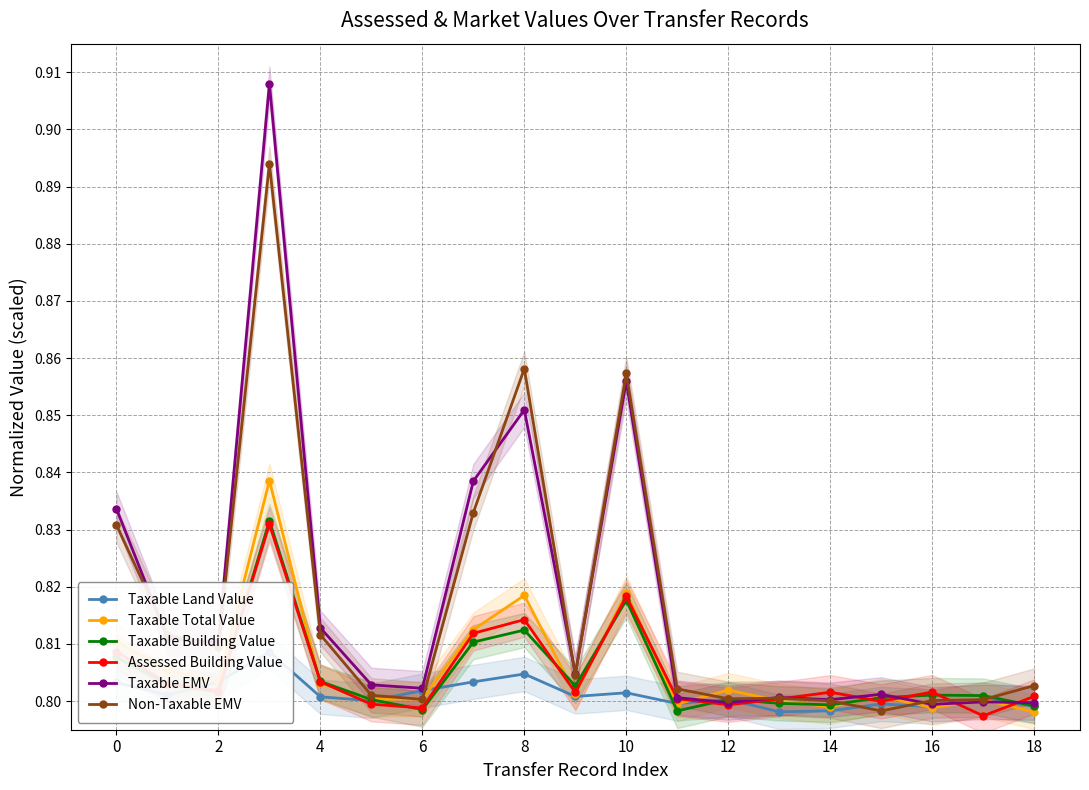

The value of Non-Taxable EMV at 17 is 0.4. True or false?

False